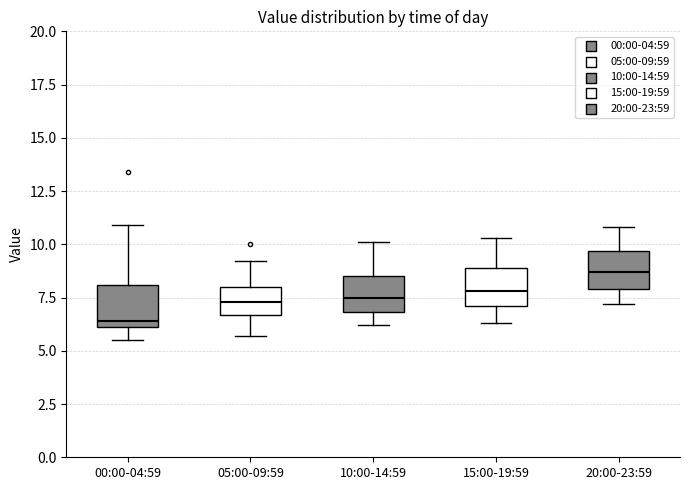

Where is the lower edge of the box for 00:00-04:59 on the y-axis? The values are not printed on the chart, so give them approximately, as read against the axis.

6.0